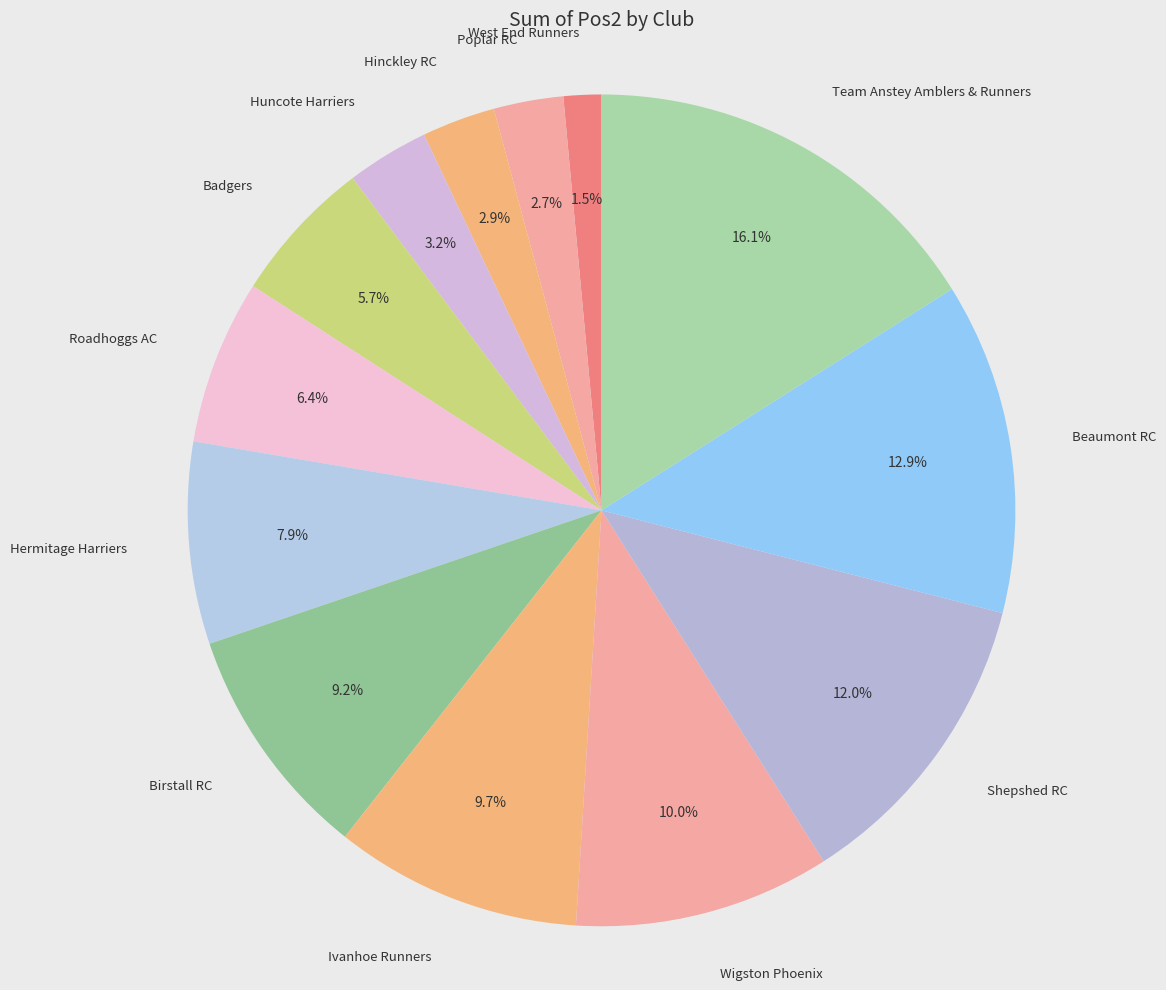

True or false: Team Anstey Amblers & Runners accounts for 16% of the total.

True